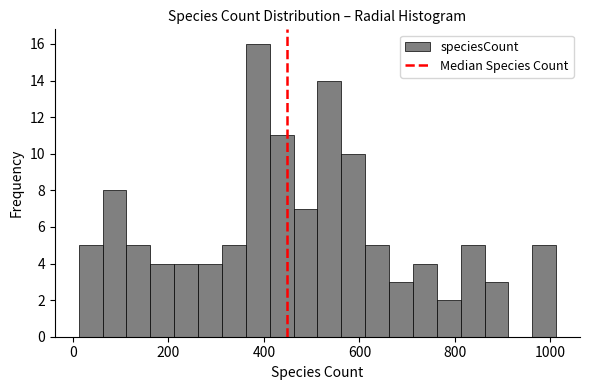

Around what value on the x-axis is the tallest bar? Give the approximate position of its centre, as read against the axis.

380